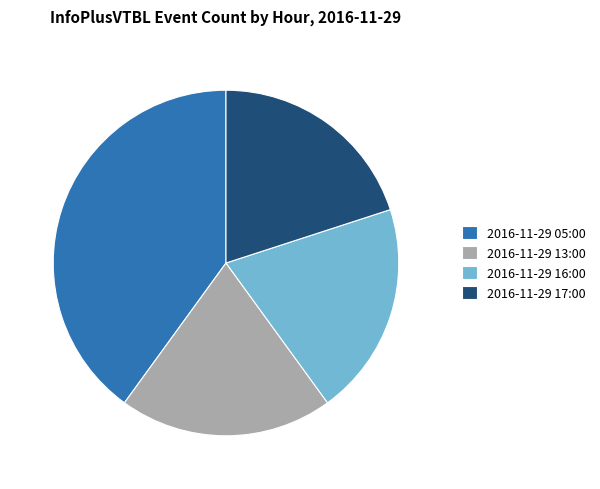

Approximately how many times larger is the value at 2016-11-29 05:00 compared to 2016-11-29 16:00?

2.0